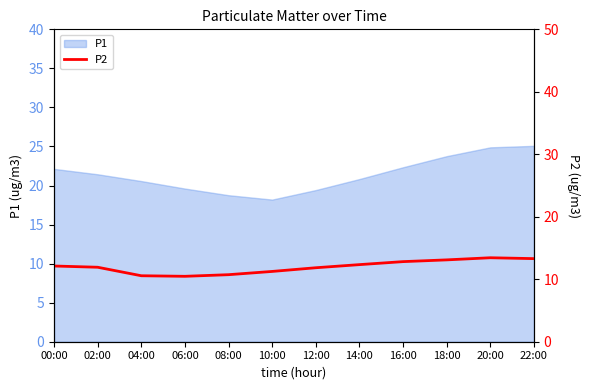

Reading left to right, list all the values displayed in this chart.

00:00=12.1	02:00=11.9	04:00=10.6	06:00=10.5	08:00=10.7	10:00=11.2	12:00=11.8	14:00=12.3	16:00=12.8	18:00=13.1	20:00=13.4	22:00=13.3